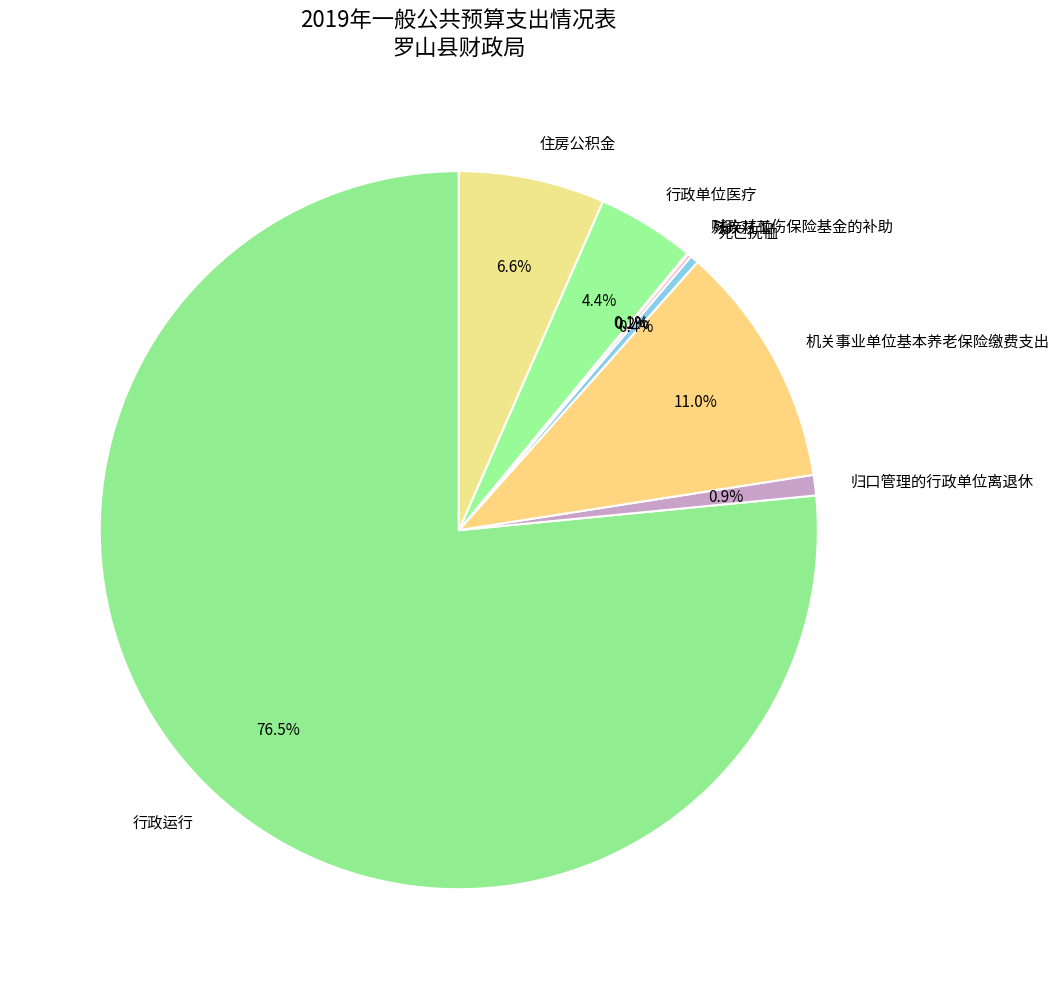

Which category has the biggest portion of the pie?

行政运行